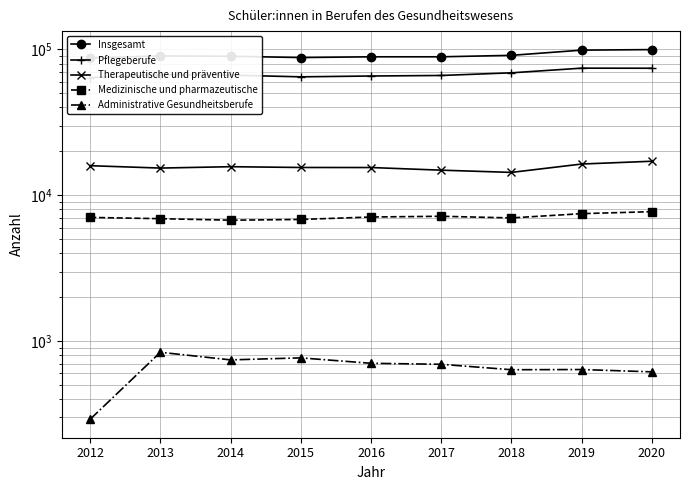

What are all the series names shown in the legend?

Insgesamt, Pflegeberufe, Therapeutische und präventive, Medizinische und pharmazeutische, Administrative Gesundheitsberufe